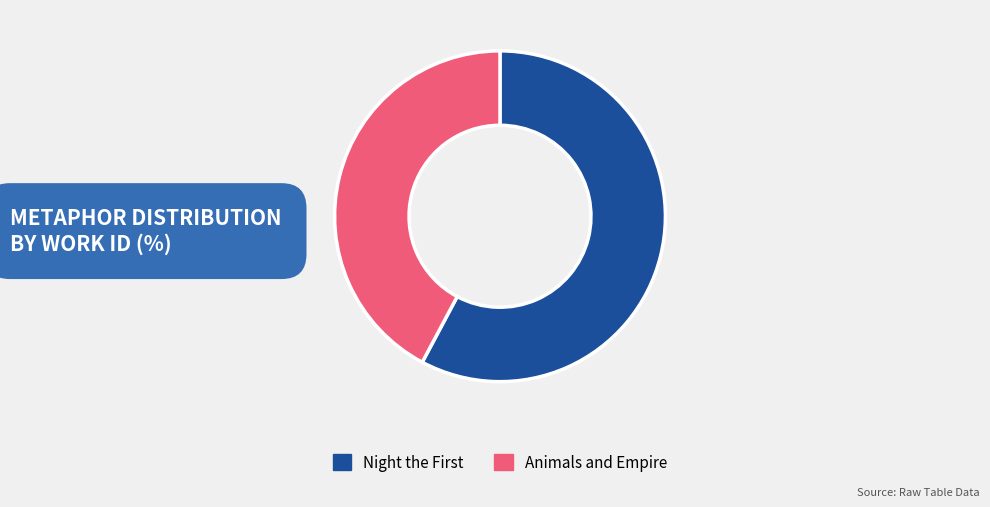

Does any single category account for the majority?

Yes